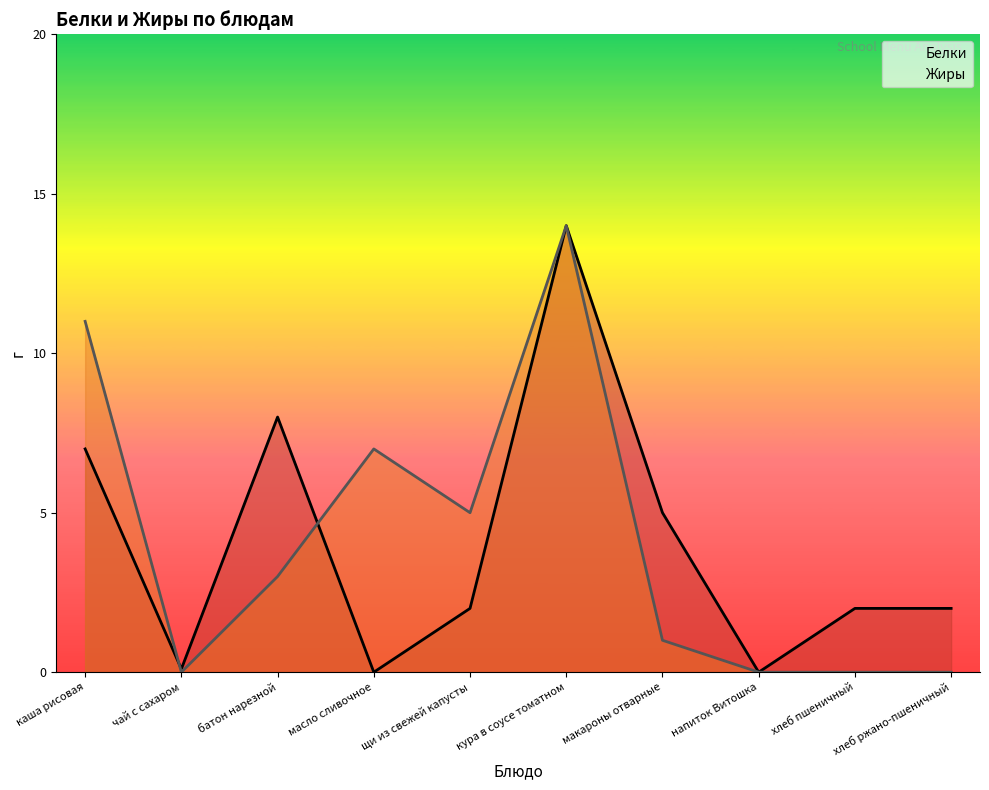

True or false: Жиры and Белки intersect in this chart.

True